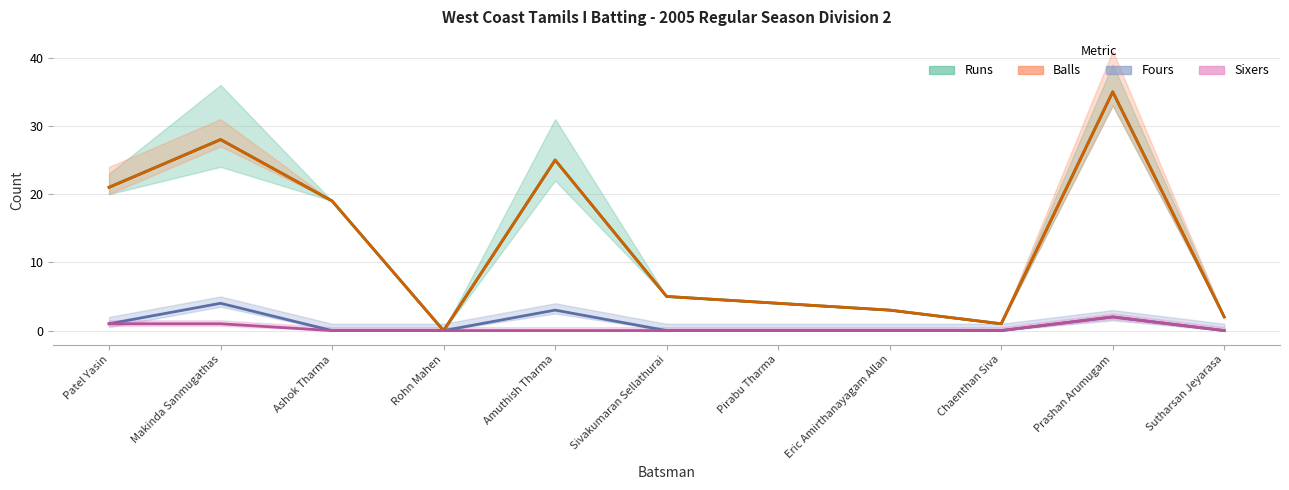

Which has a higher value, Prashan Arumugam or Chaenthan Siva?

Prashan Arumugam